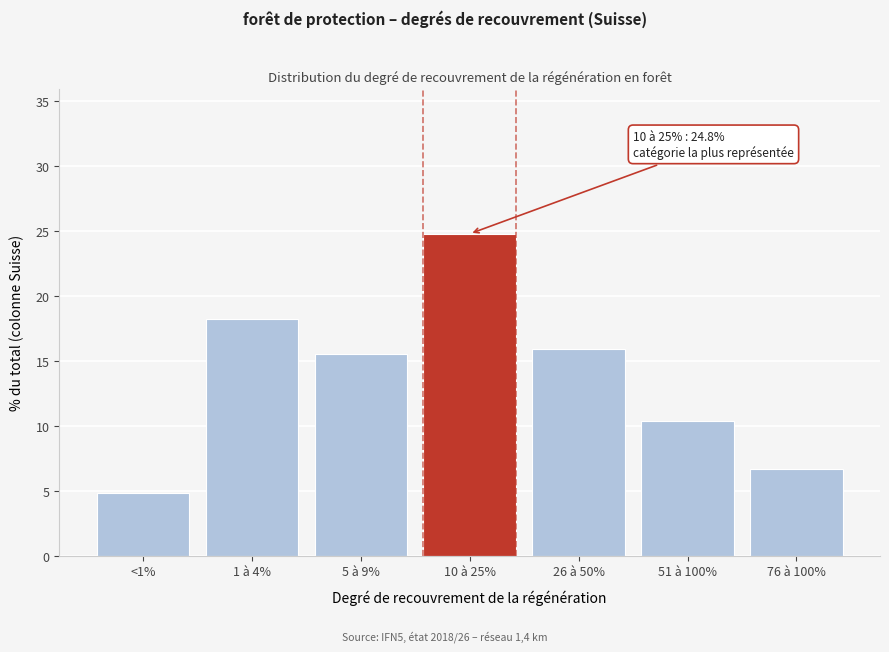

Reading right to left, what are all the values shown in this chart?

6.7	10.4	15.9	24.8	15.5	18.2	4.8